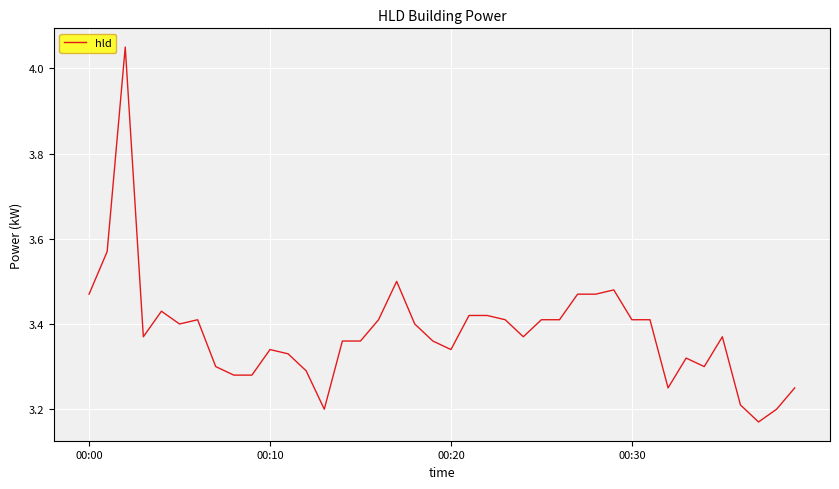

What is the difference between the maximum and minimum values?

0.9